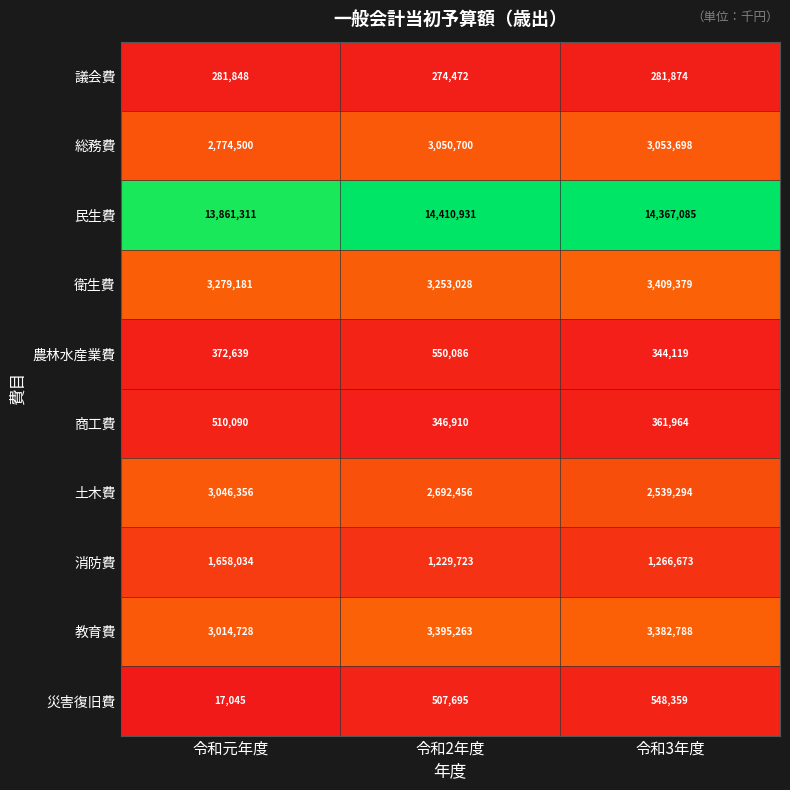

Reading left to right, transcribe all the data shown in this chart.

議会費: 令和元年度=281848	令和2年度=274472	令和3年度=281874
総務費: 令和元年度=2774500	令和2年度=3050700	令和3年度=3053698
民生費: 令和元年度=13861311	令和2年度=14410931	令和3年度=14367085
衛生費: 令和元年度=3279181	令和2年度=3253028	令和3年度=3409379
農林水産業費: 令和元年度=372639	令和2年度=550086	令和3年度=344119
商工費: 令和元年度=510090	令和2年度=346910	令和3年度=361964
土木費: 令和元年度=3046356	令和2年度=2692456	令和3年度=2539294
消防費: 令和元年度=1658034	令和2年度=1229723	令和3年度=1266673
教育費: 令和元年度=3014728	令和2年度=3395263	令和3年度=3382788
災害復旧費: 令和元年度=17045	令和2年度=507695	令和3年度=548359